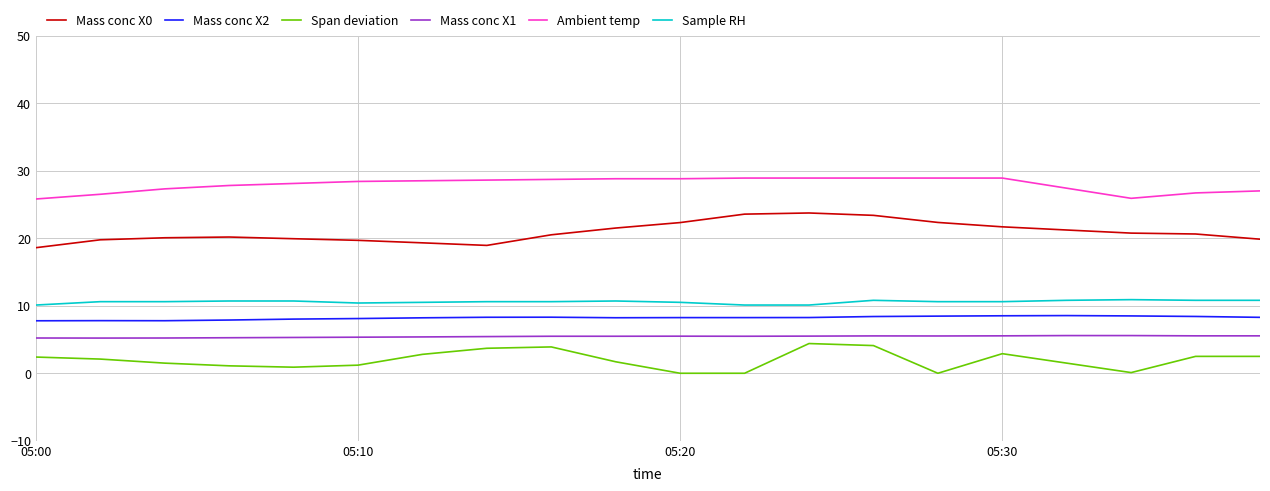

Which series has the largest total across all categories?

Ambient temp